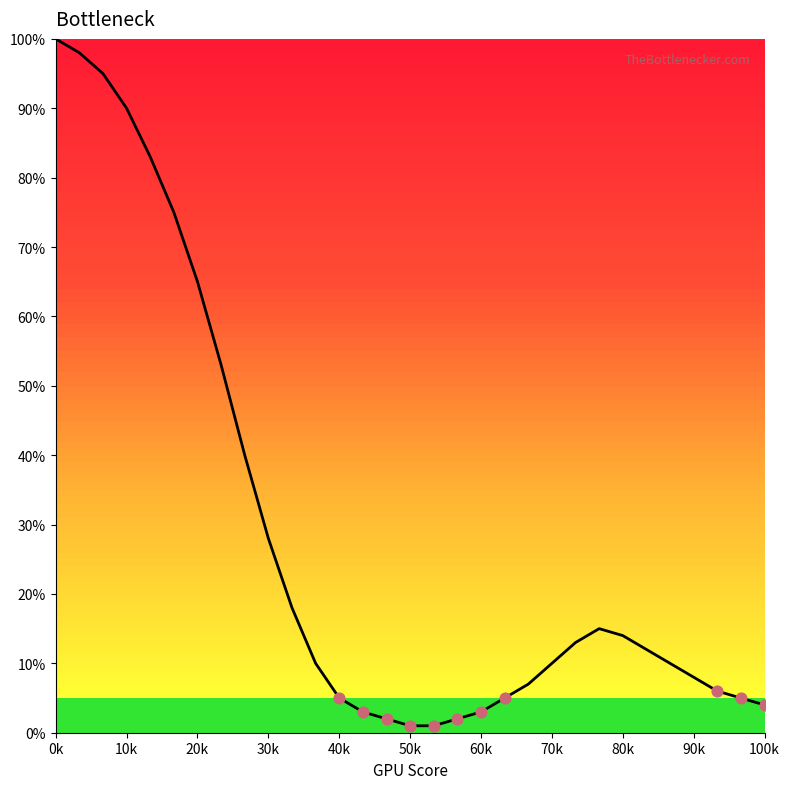

What is the greatest value displayed?

100